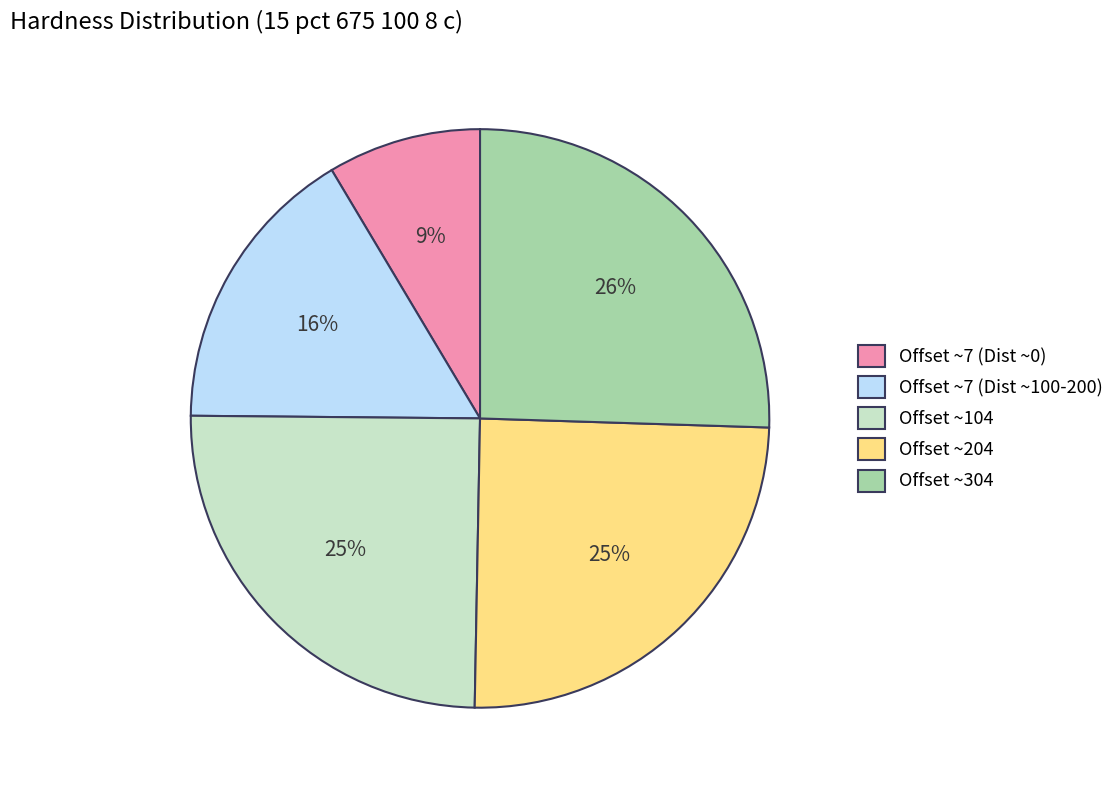

Which slice is the smallest?

Offset ~7 (Dist ~0)